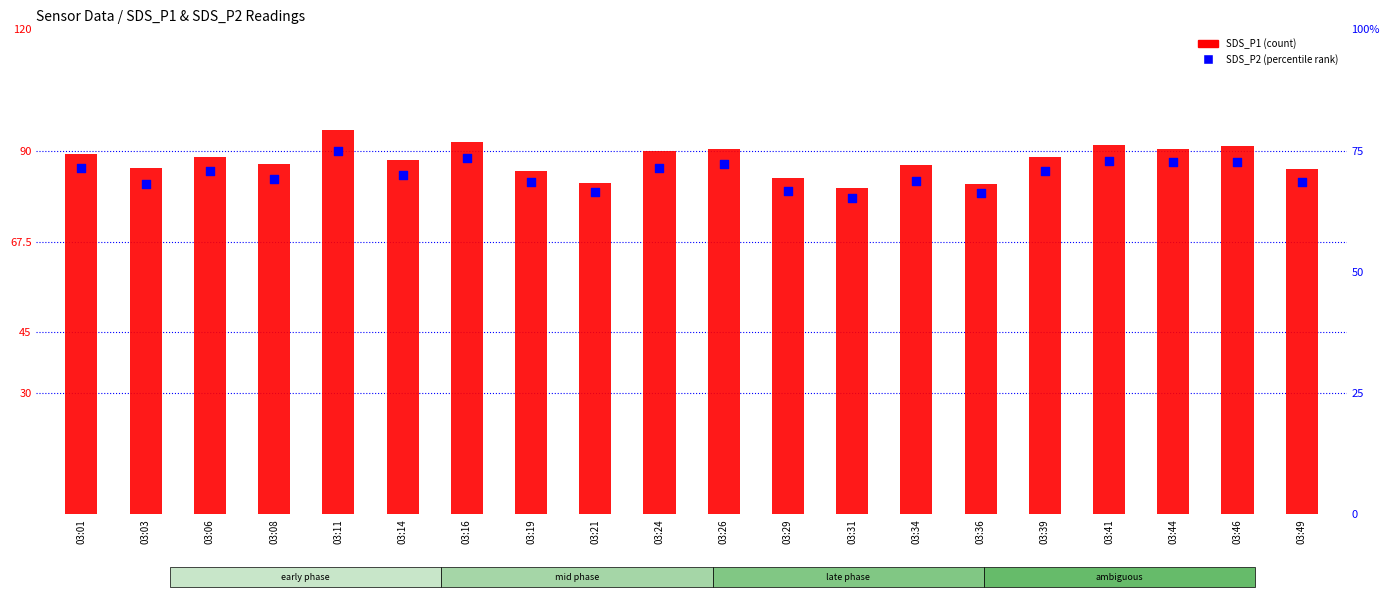

What is the total value across all series at 03:08?

155.8